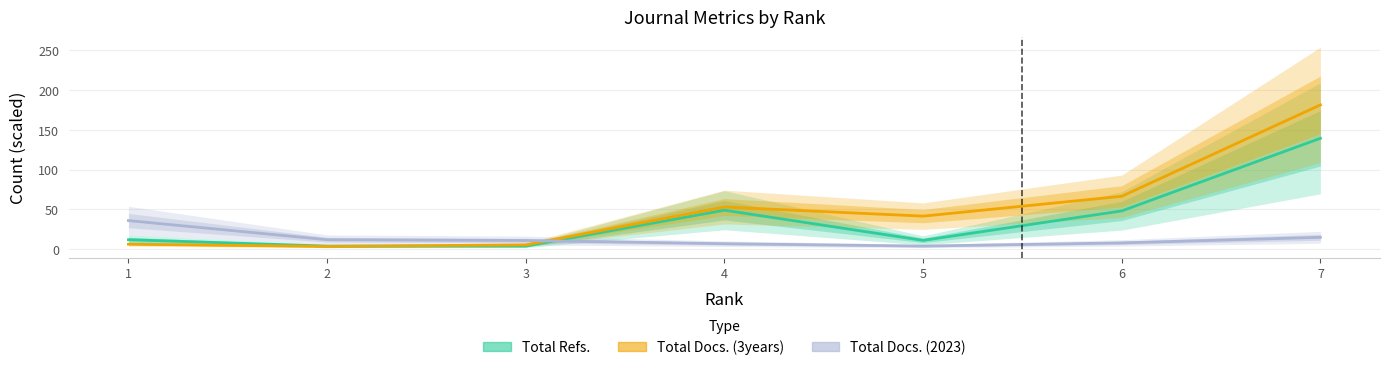

Which series has the largest range (max minus min)?

Total Docs. (3years)